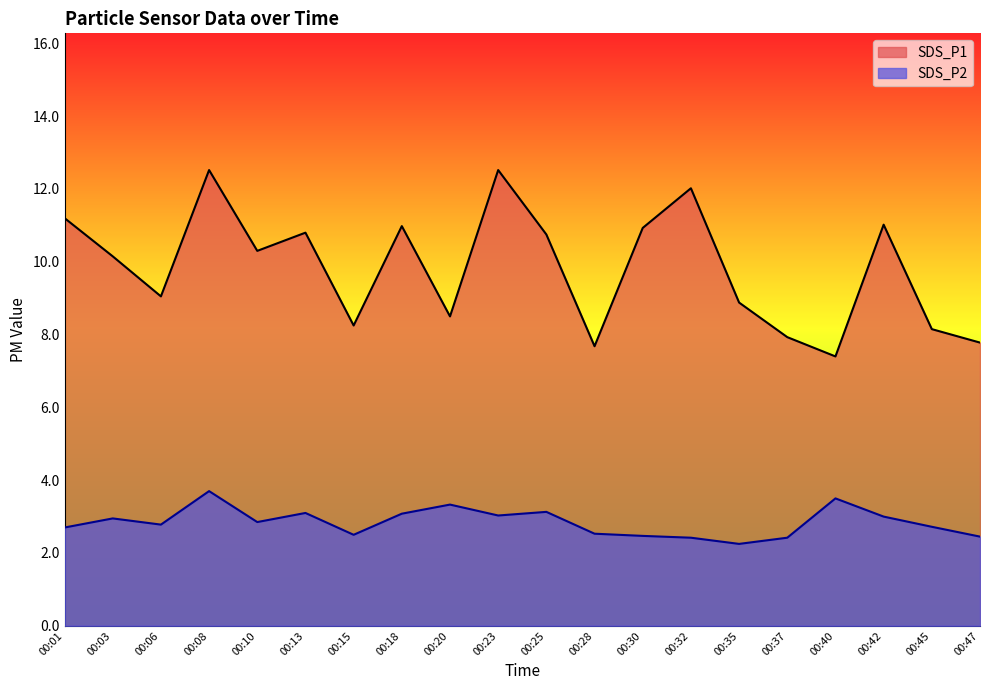

Does the chart display data point markers on the line(s)?

No